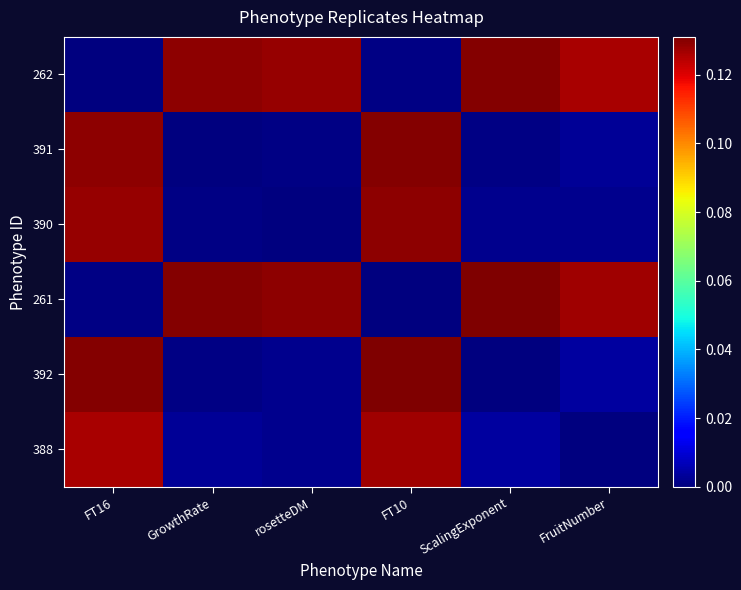

Count the number of data series in this chart.

6